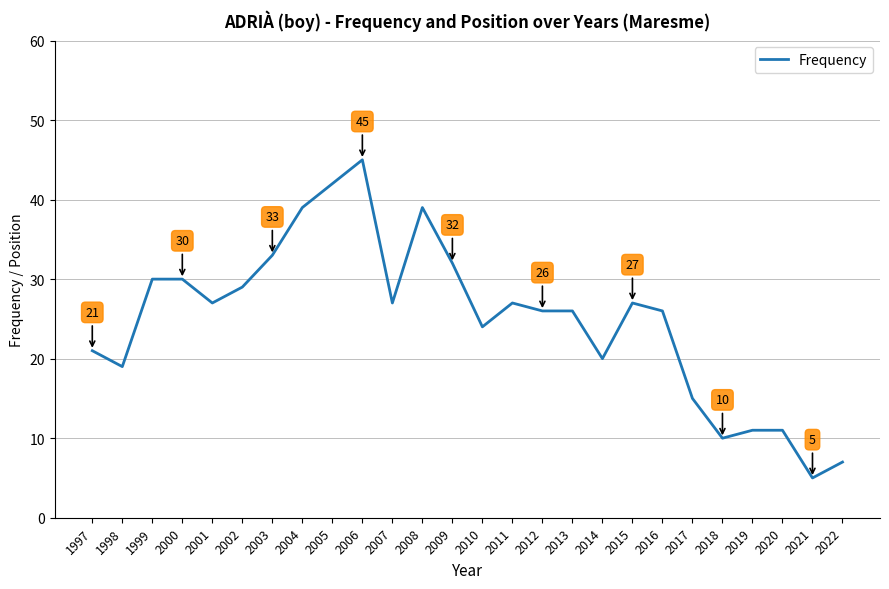

Which category has the lowest value across all series?

2021